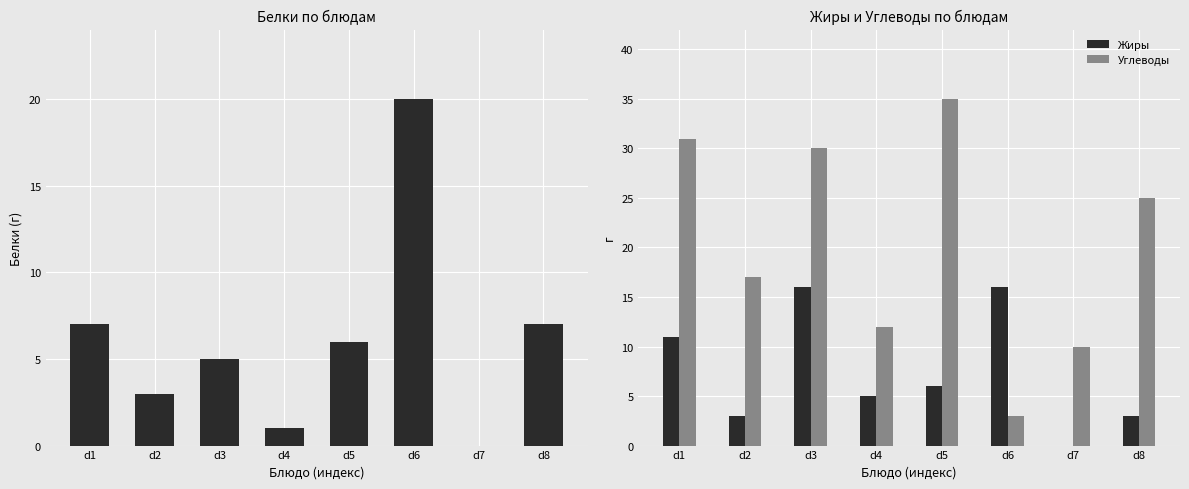

The Углеводы series shows 30 at d3. True or false?

True